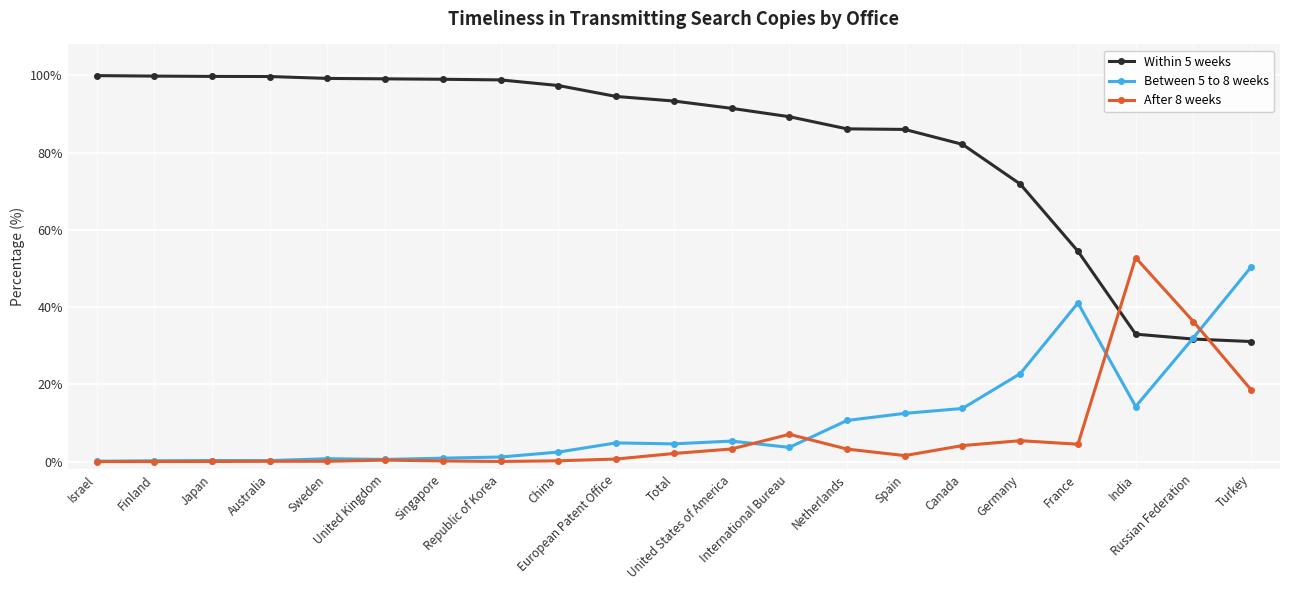

What is the highest value of the After 8 weeks series?

52.8